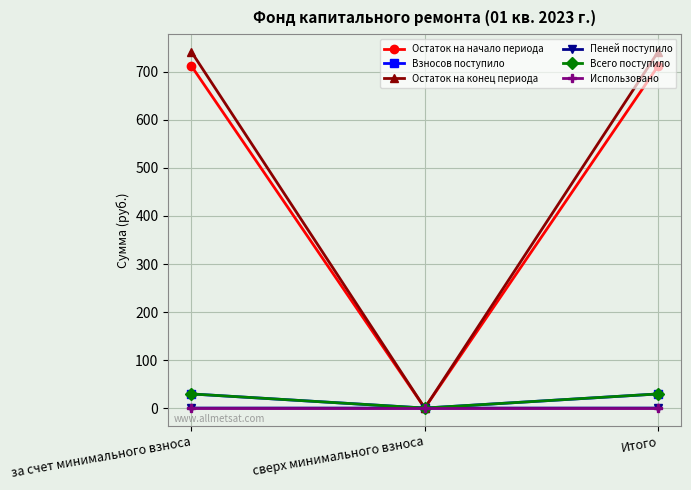

Does the chart display data point markers on the line(s)?

Yes